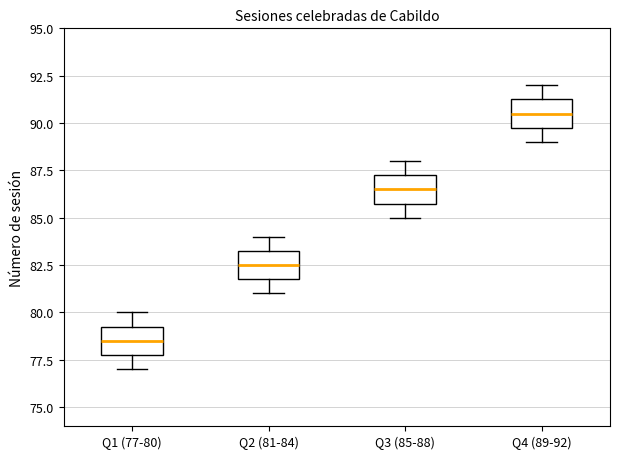

Where is the upper edge of the box for Q3 (85-88) on the y-axis? The values are not printed on the chart, so give them approximately, as read against the axis.

87.5